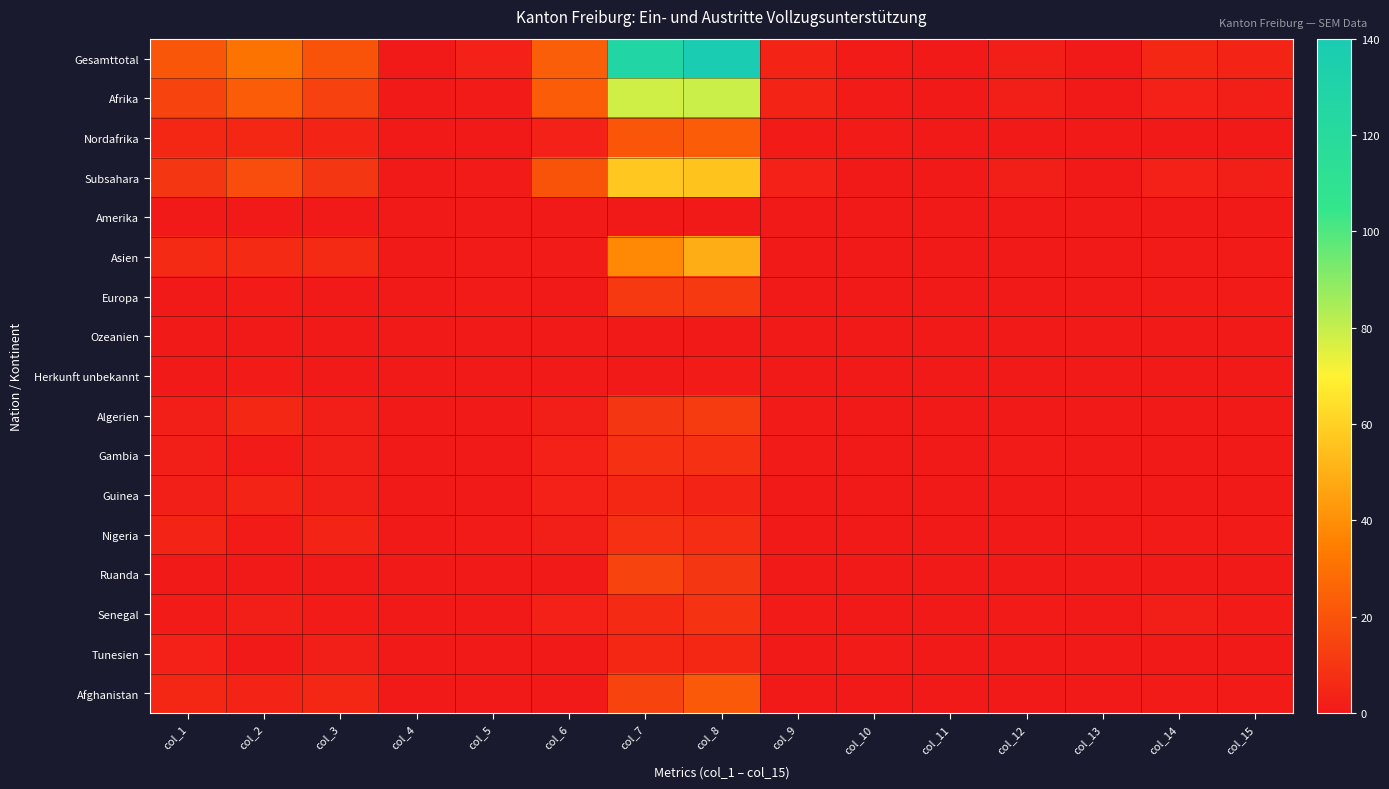

What is the total value across all series at col_6?

84